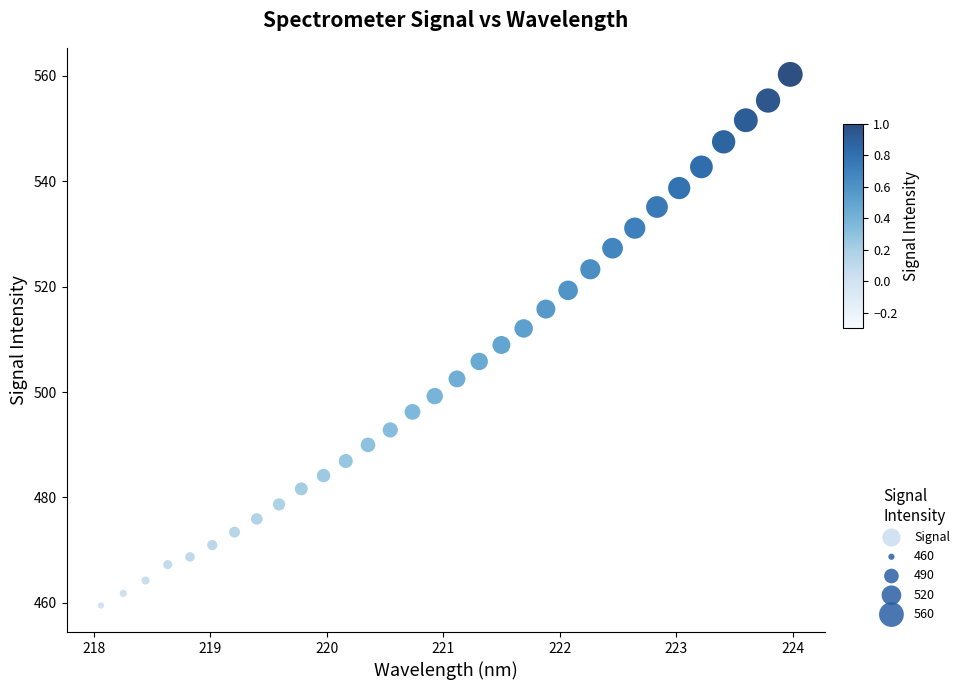

What is the range of X values (max minus min)?

5.9